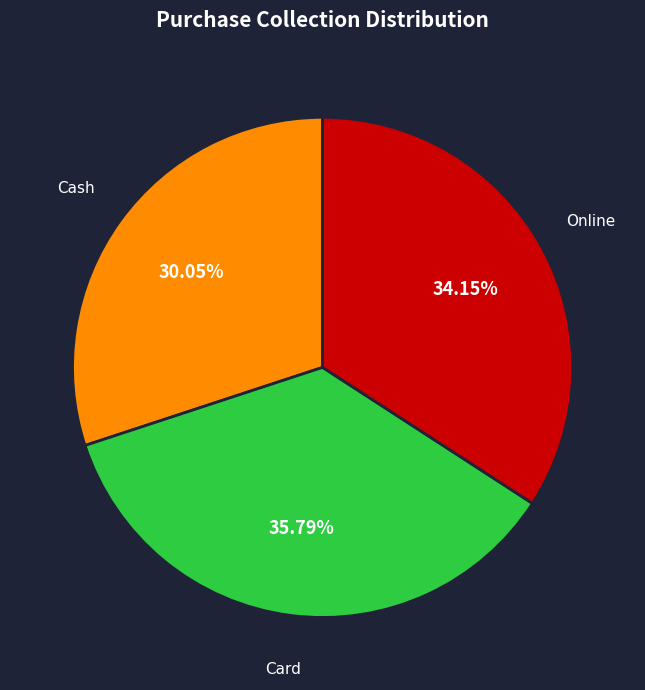

Approximately how many times larger is the value at Card compared to Cash?

1.2